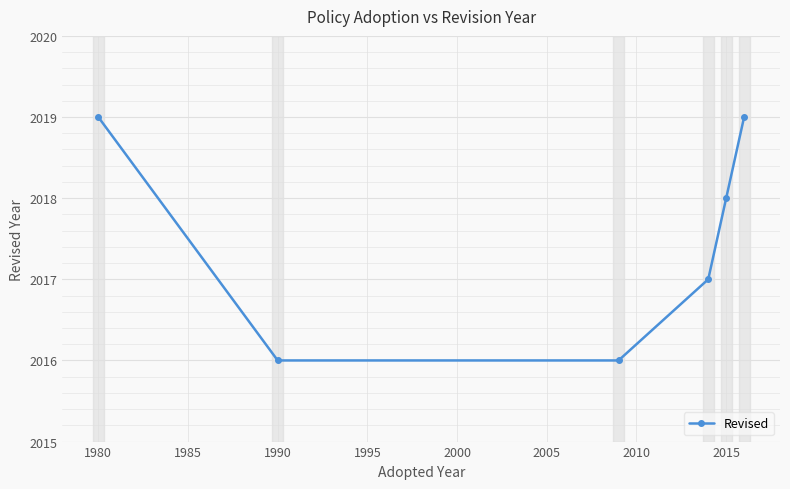

Is this an area chart (filled region under the line)?

No